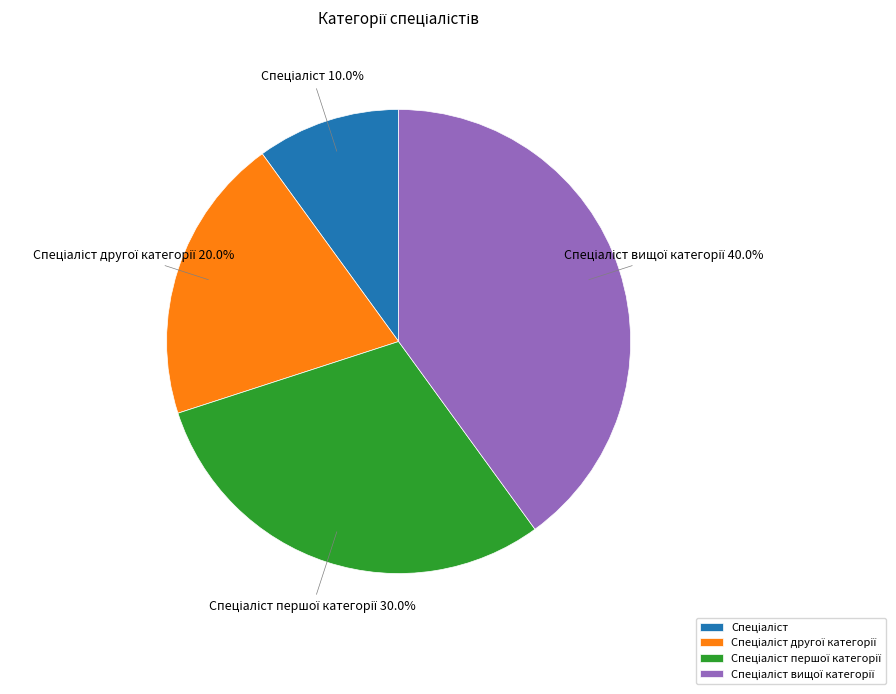

Is there any slice that represents more than half of the pie?

No